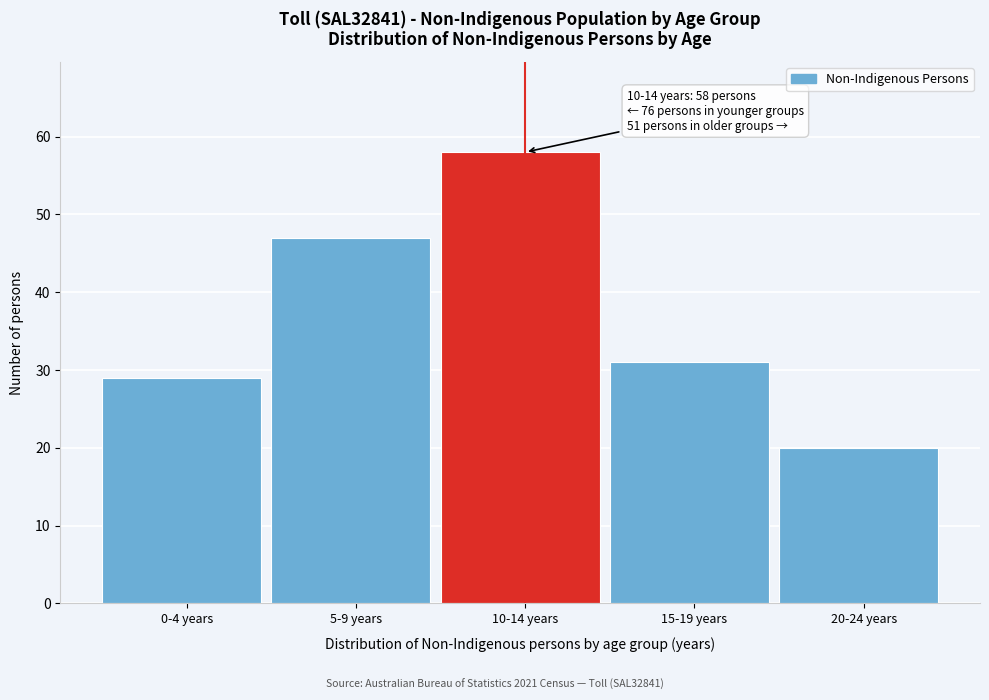

Reading left to right, list all the values displayed in this chart.

0-4 years=29	5-9 years=47	10-14 years=58	15-19 years=31	20-24 years=20